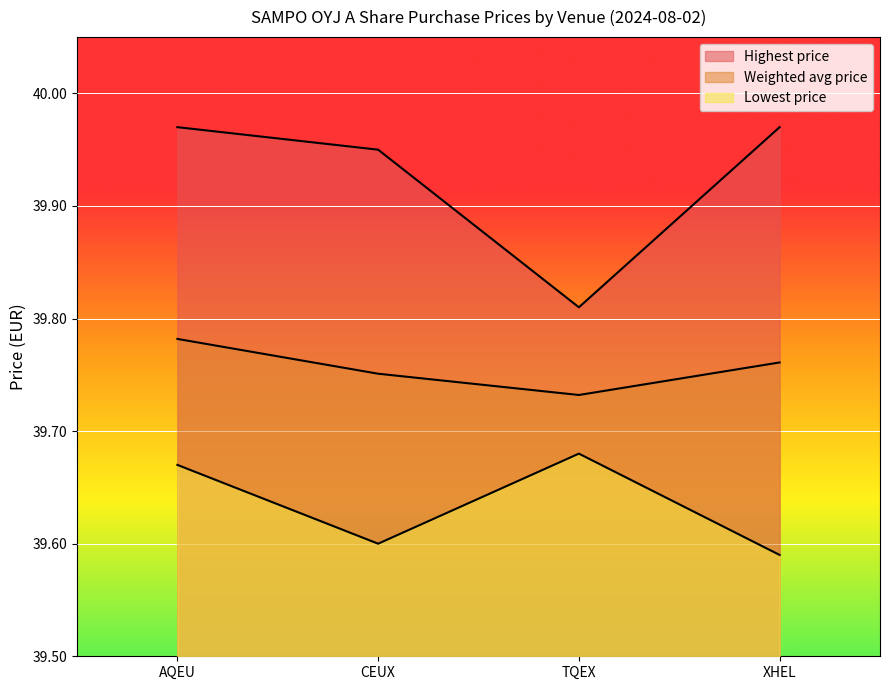

True or false: Lowest price and Highest price intersect in this chart.

False